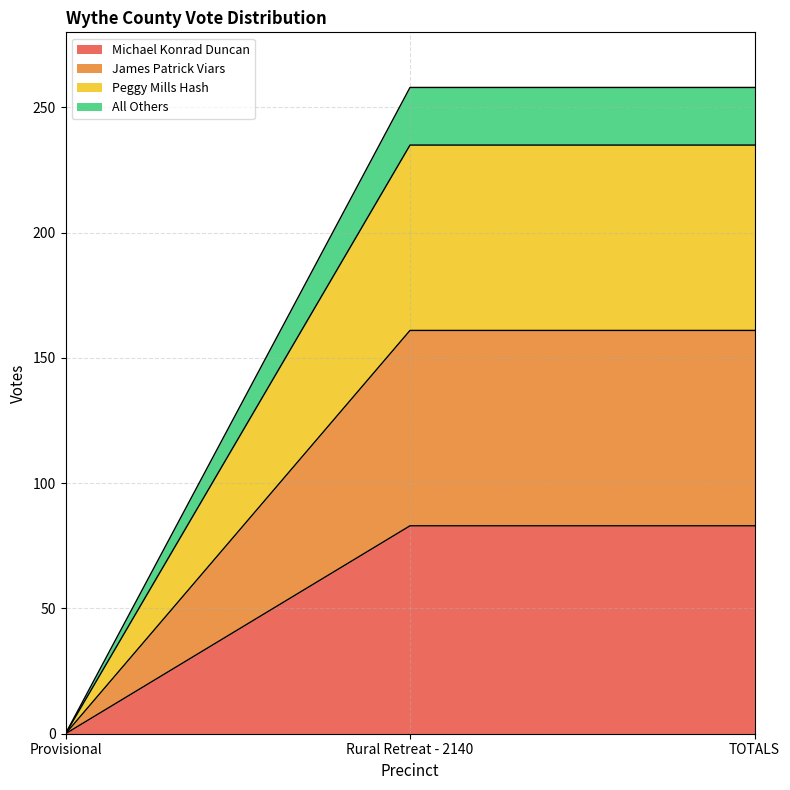

What is the value of the Peggy Mills Hash point at the 3rd from the left?

235